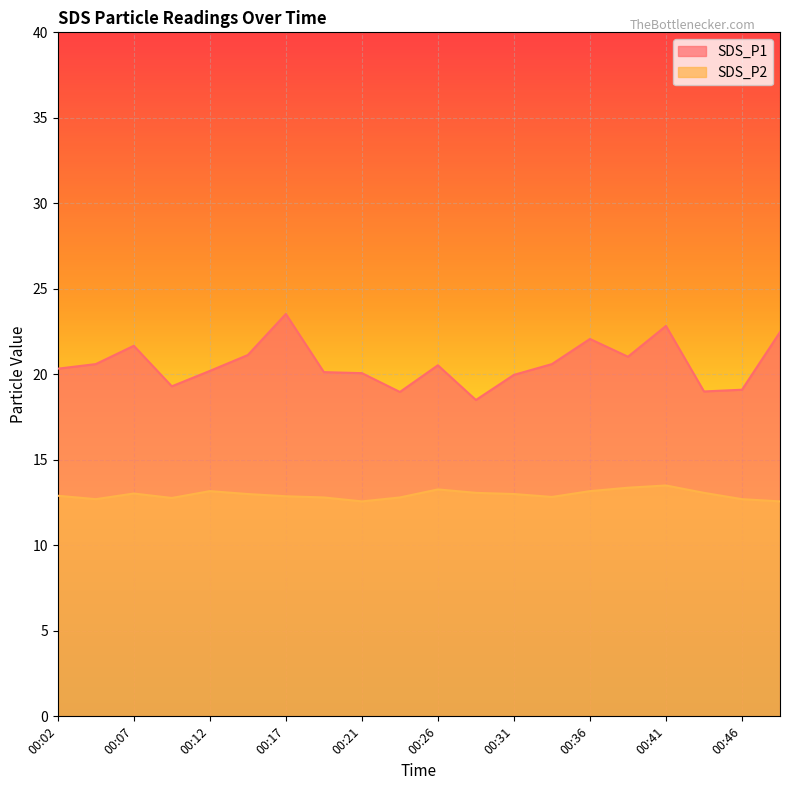

Does the chart display data point markers on the line(s)?

No